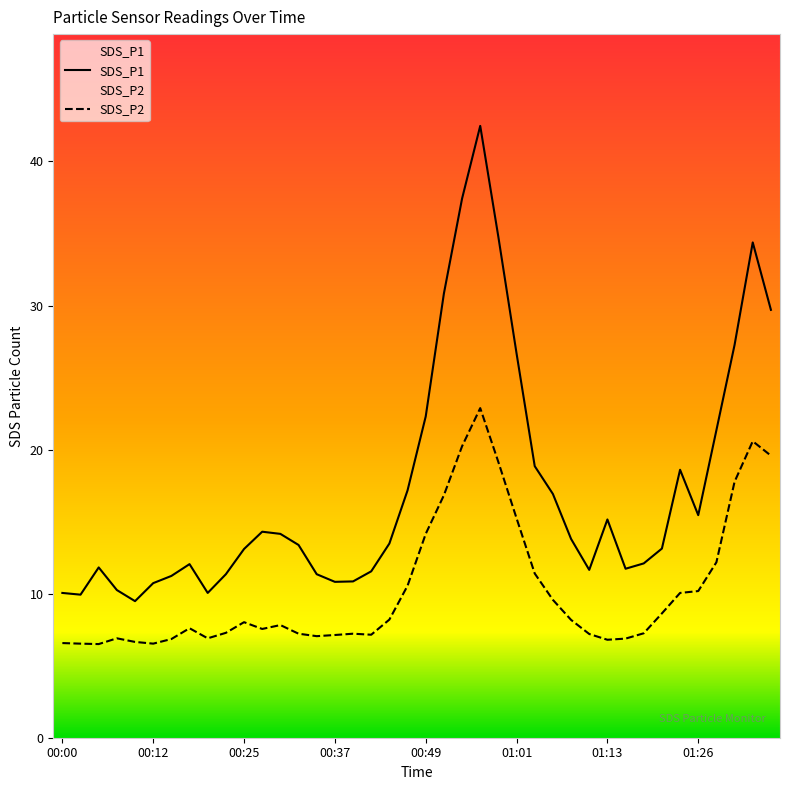

In SDS_P1, how many points are lower than both neighbors (excluding endpoints)?

7